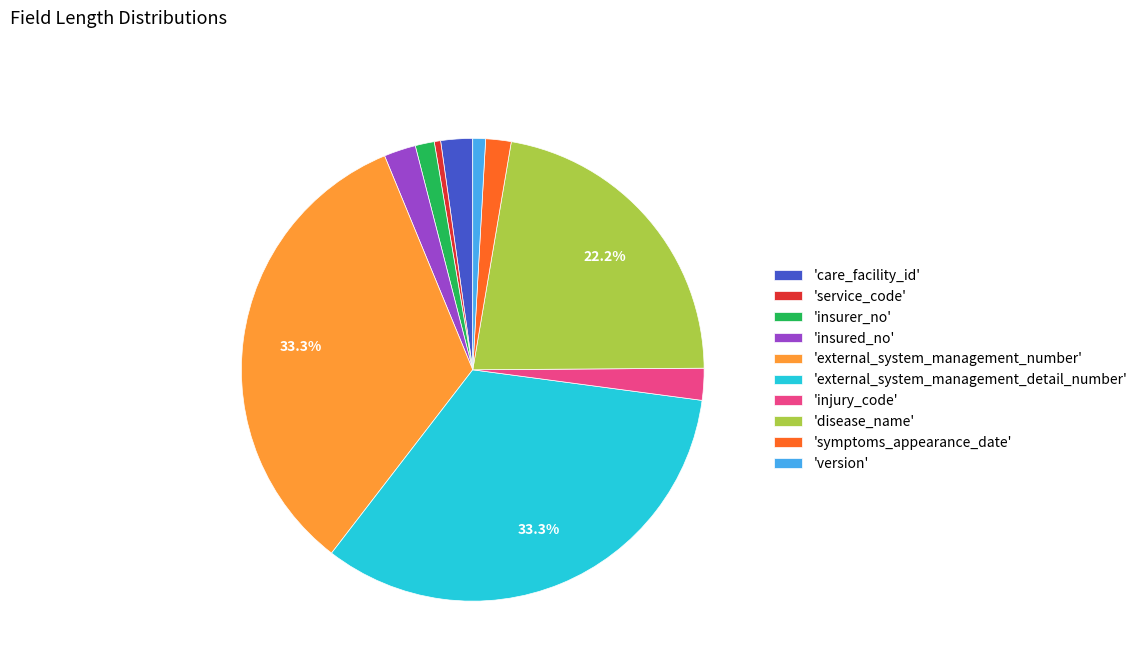

Is there a majority slice in this chart?

No